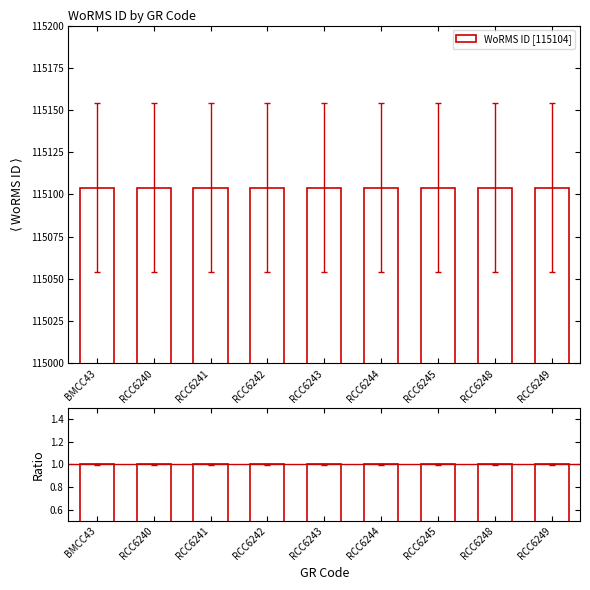

What is the lowest value of the WoRMS ID [115104] series?

115104